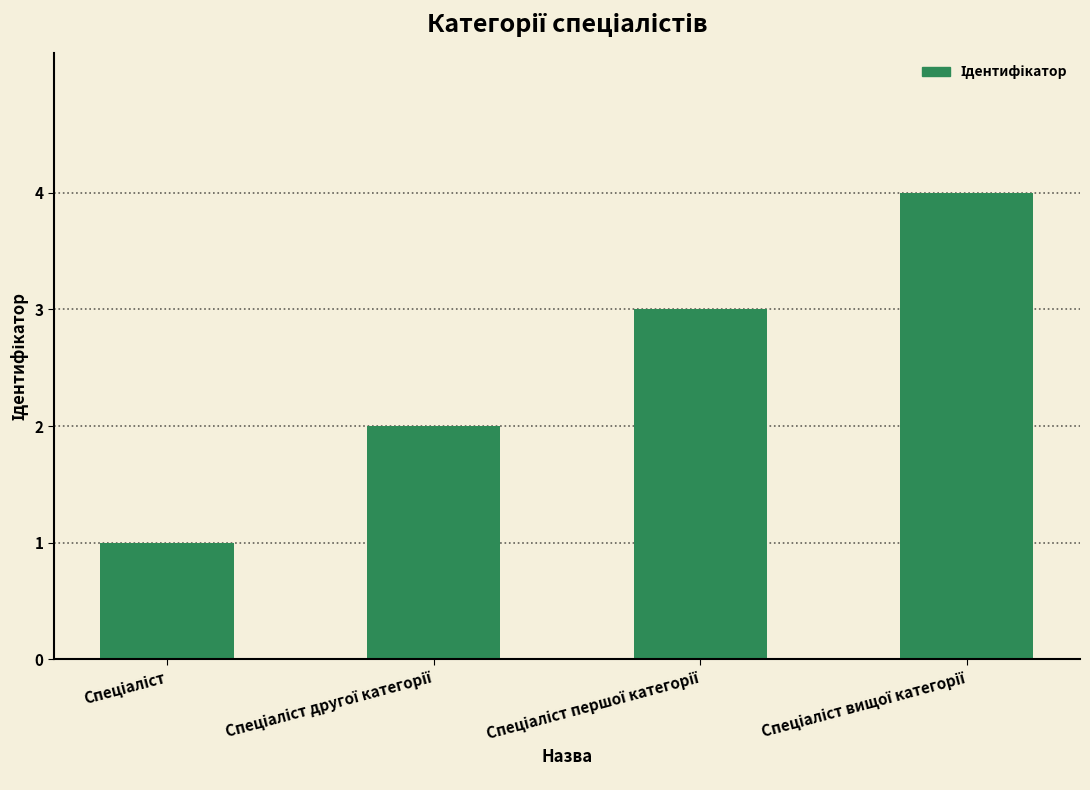

What is the maximum value shown in the chart?

4